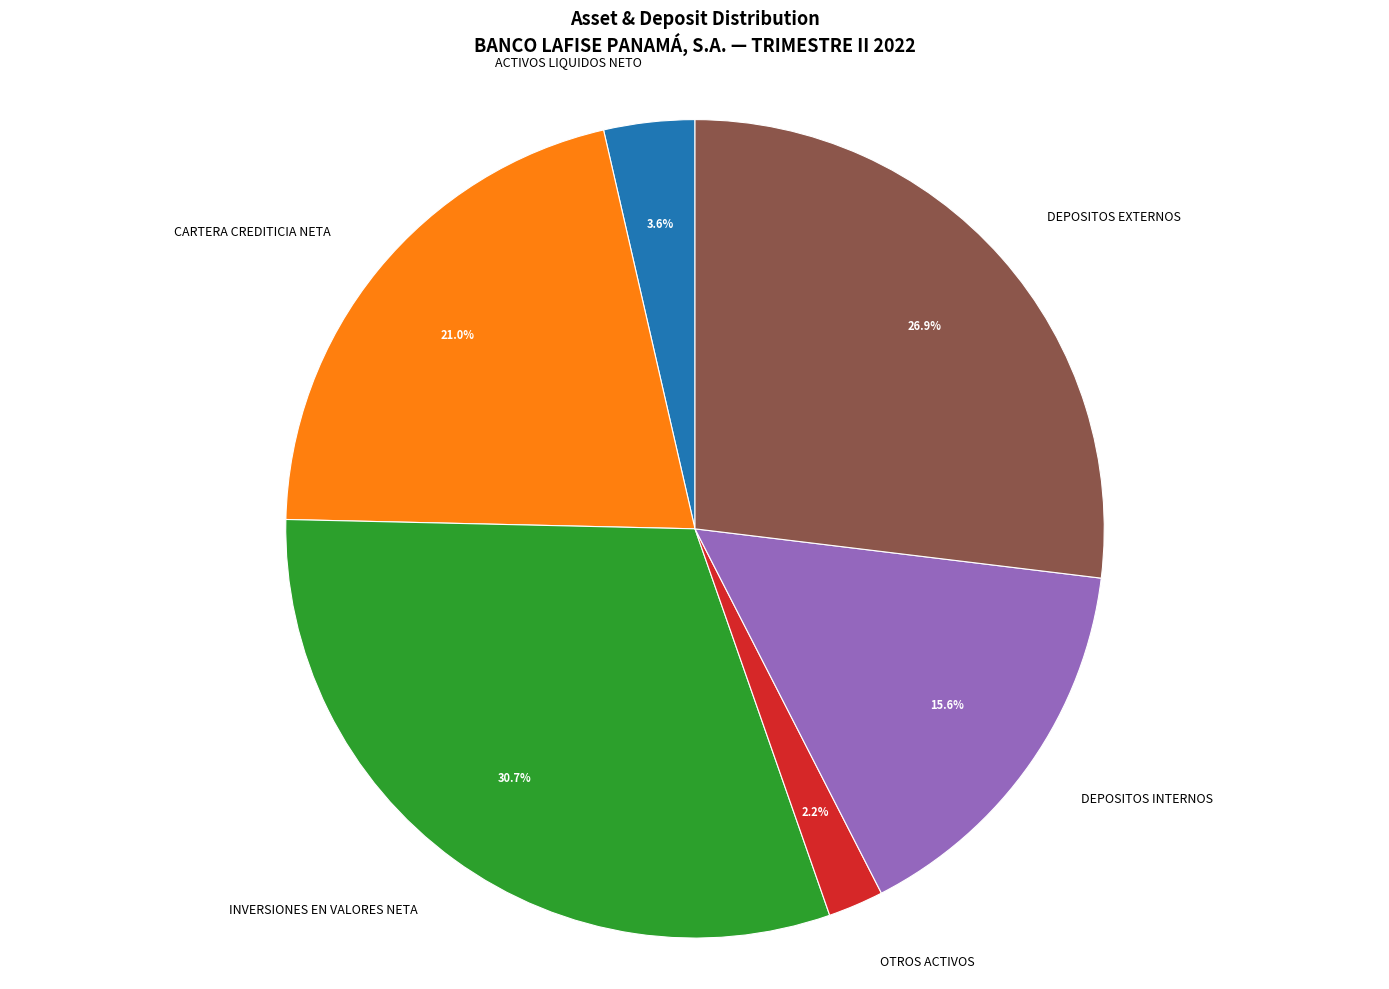

To the nearest percent, what is the difference between the largest and smallest slice percentages?

29%